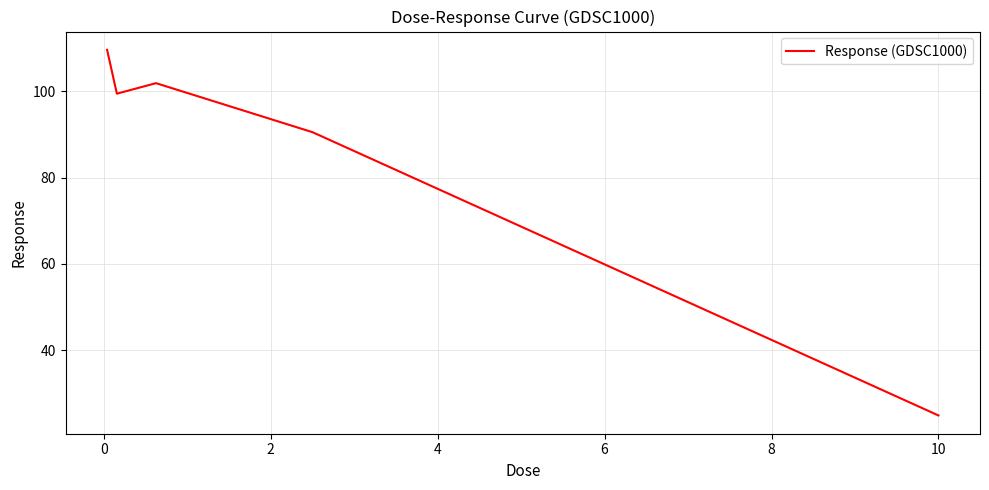

What is the difference between the maximum and second lowest values?

19.1